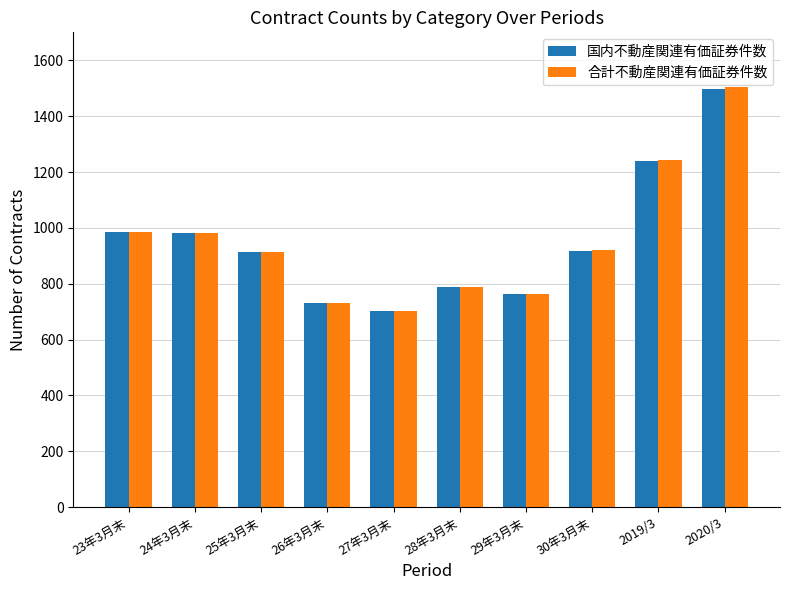

The 合計不動産関連有価証券件数 series shows 369 at 23年3月末. True or false?

False